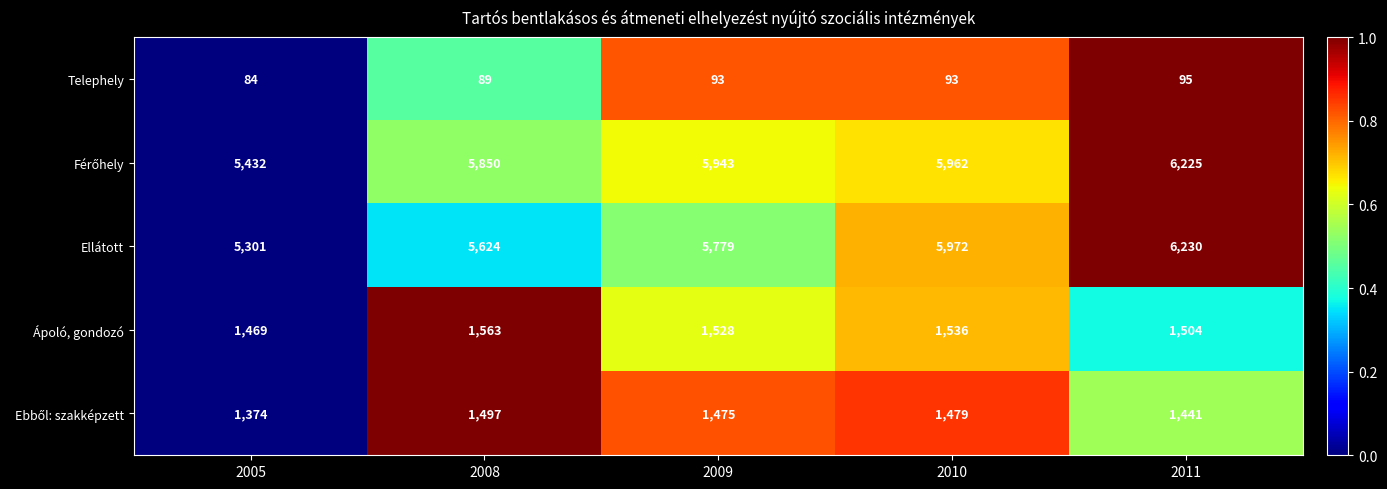

What is the minimum value shown in the chart?

84